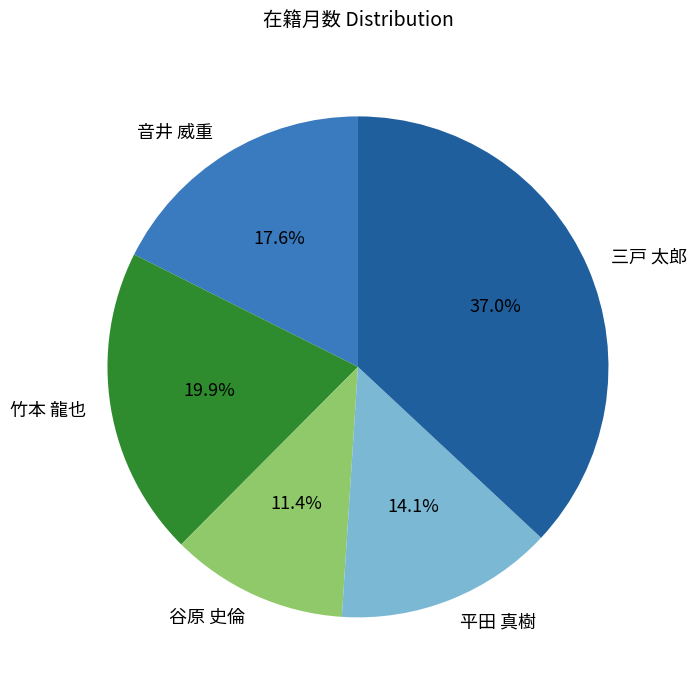

To the nearest percent, what percentage of the pie is 平田 真樹?

14%